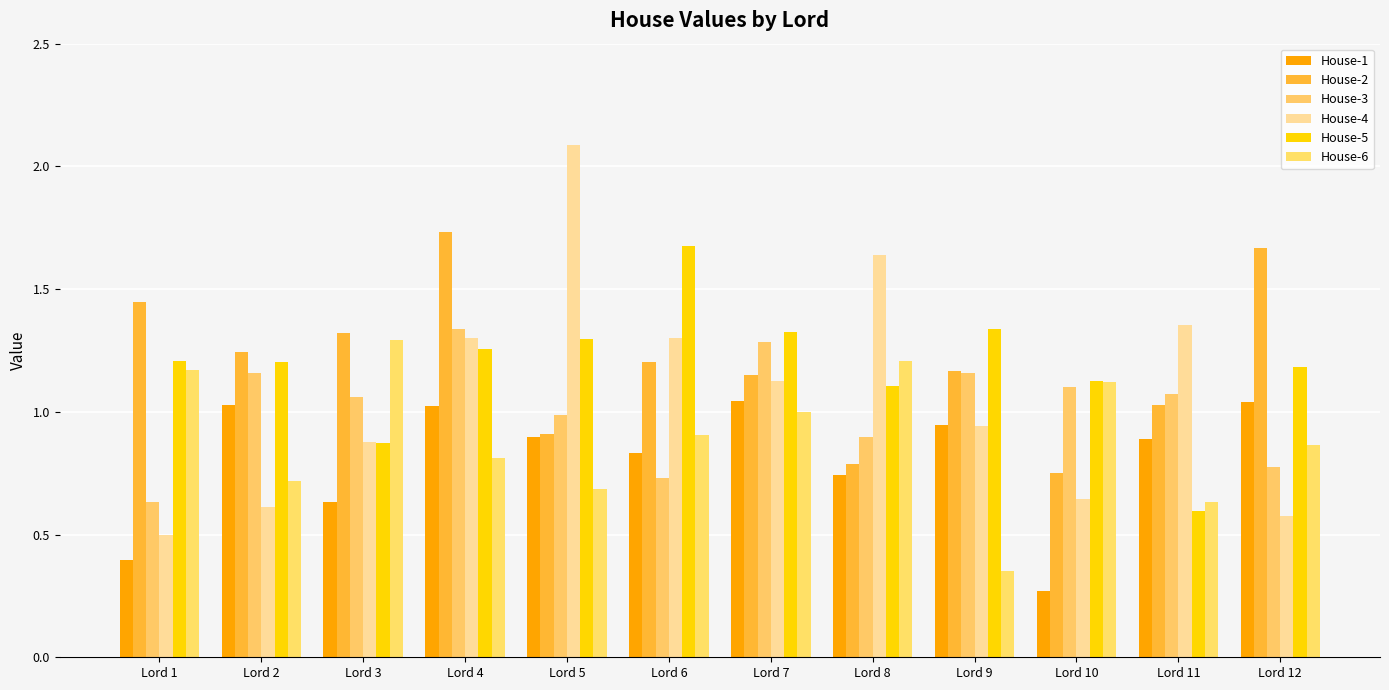

True or false: House-3 has a value of 0.3 at Lord 12.

False